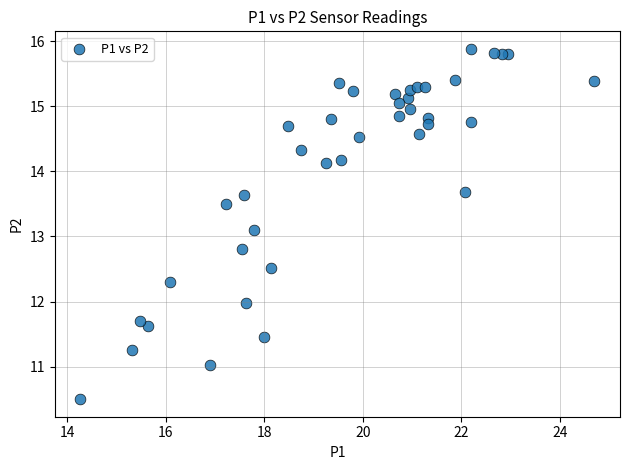

What is the range of Y values (max minus min)?

5.4